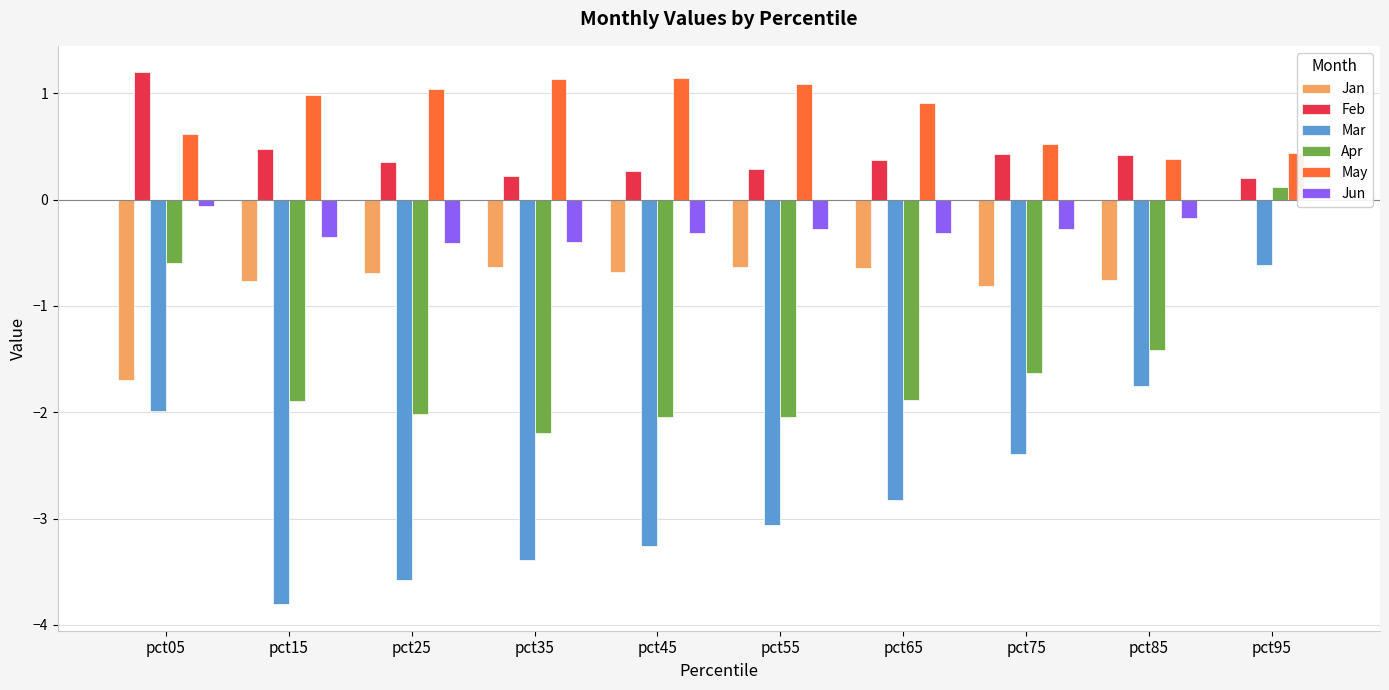

Between pct95 and pct25, which is larger?

pct95